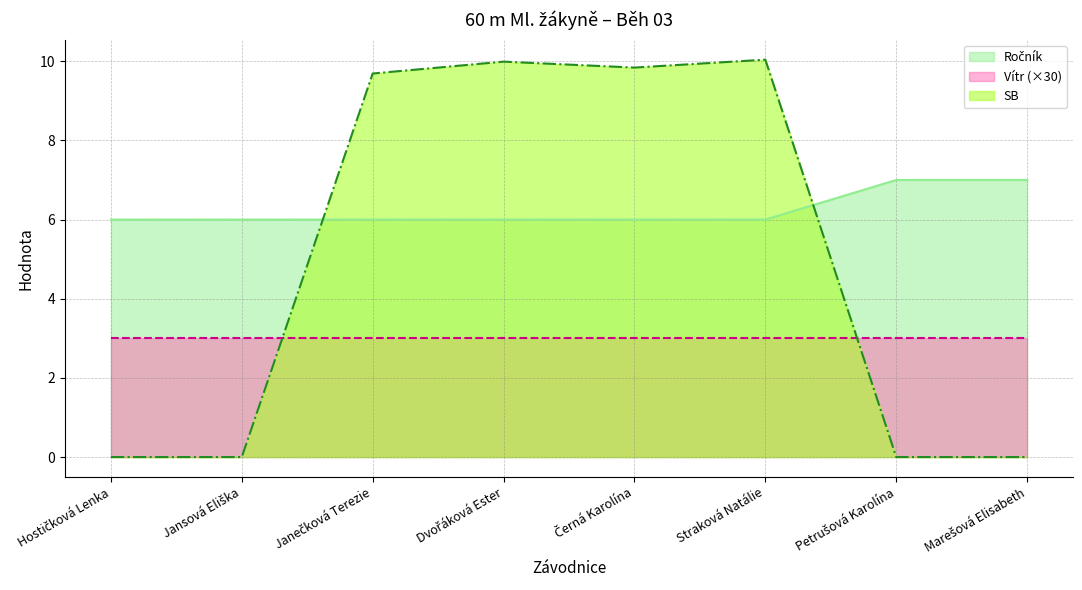

What position from the left is Straková Natálie?

6